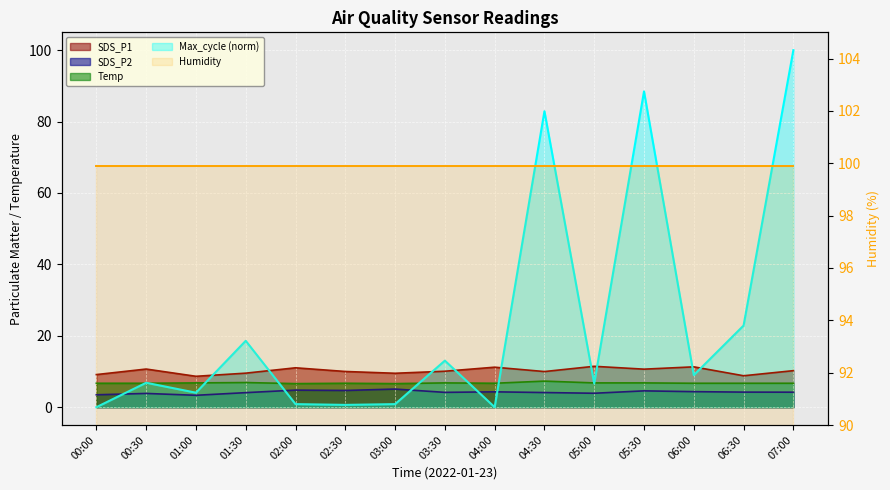

True or false: SDS_P1 has a value of 18.1 at 00:30.

False